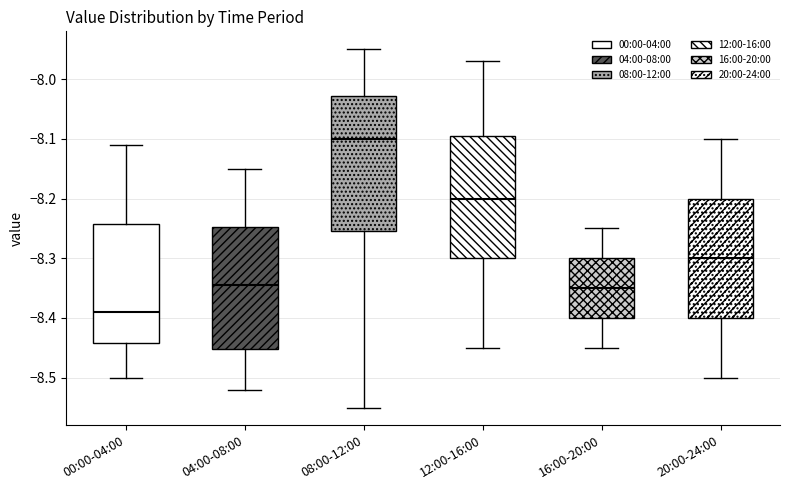

Where is the upper edge of the box for 16:00-20:00 on the y-axis? The values are not printed on the chart, so give them approximately, as read against the axis.

-8.30